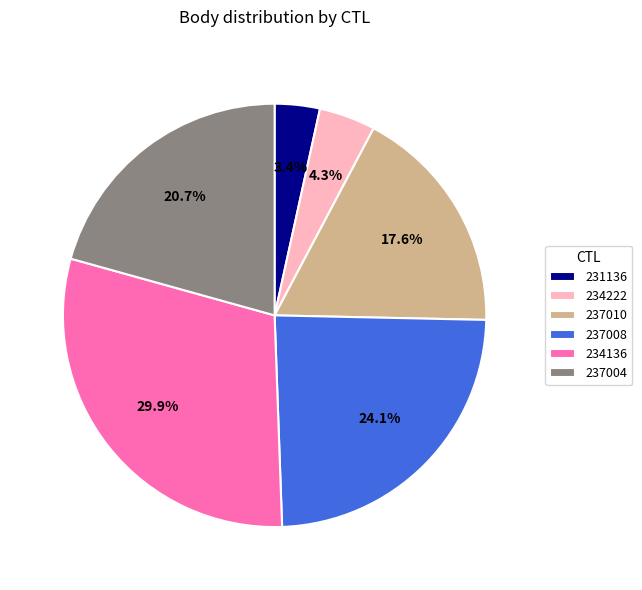

To the nearest percent, what is the average slice percentage?

17%